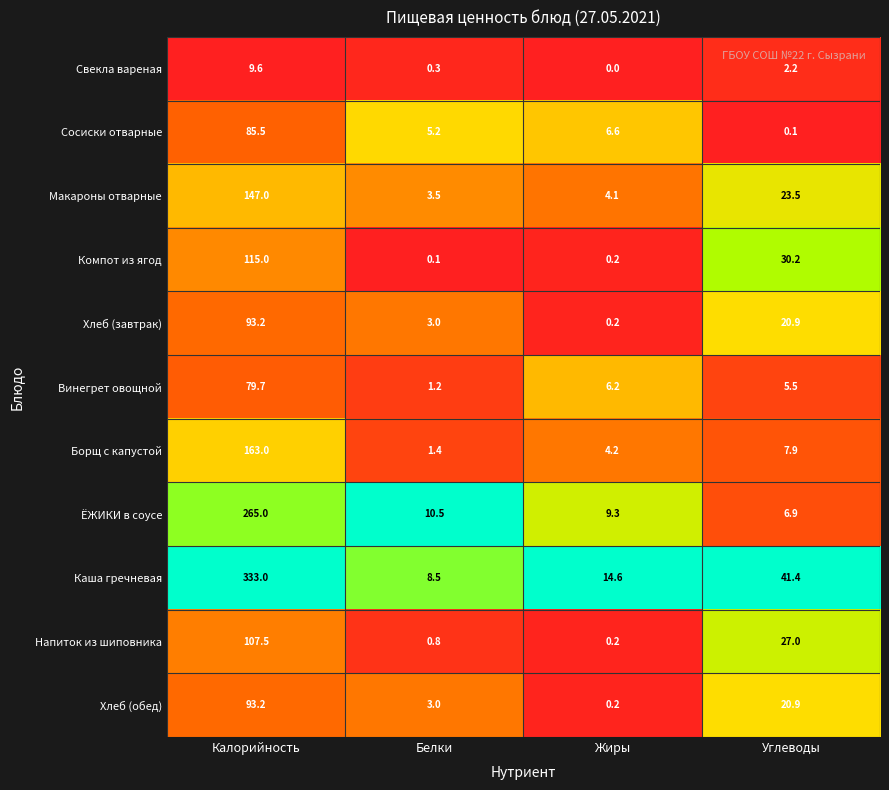

At how many categories does at least one series exceed 0?

4